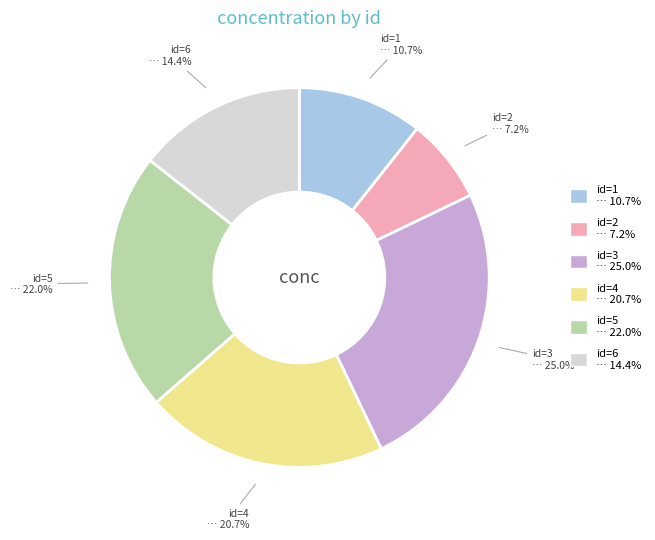

To the nearest percent, what is the combined percentage of id=1 and id=3?

36%